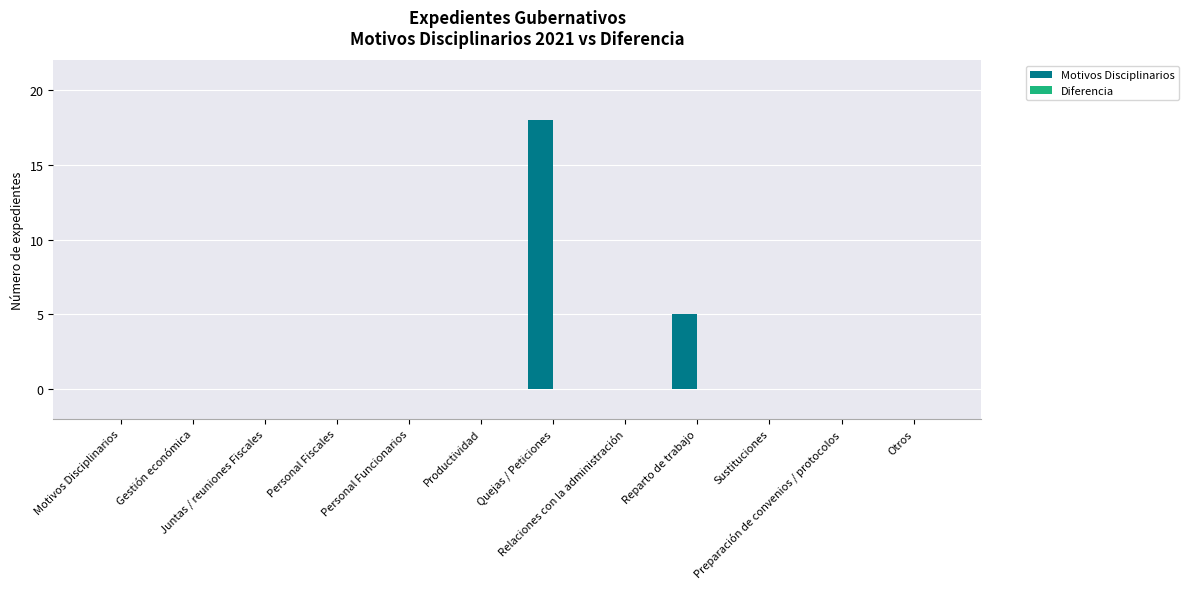

What is the greatest value displayed?

18